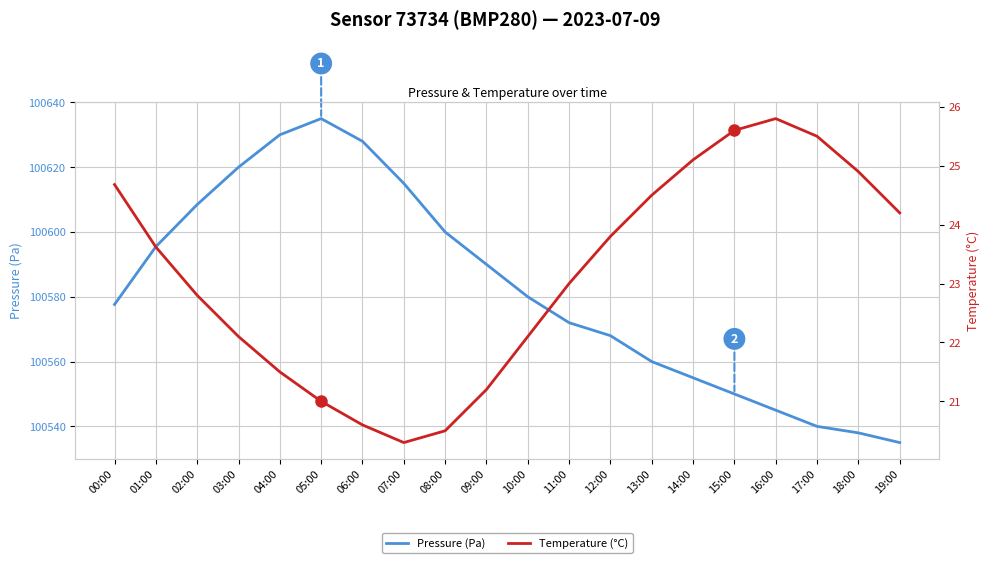

At which label does Pressure (Pa) reach its peak?

05:00